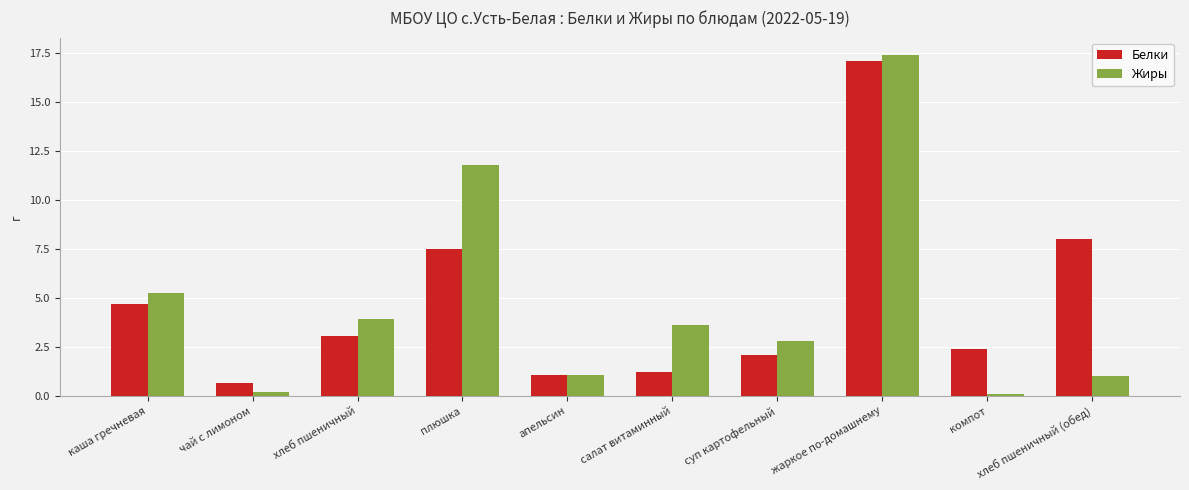

At which label is Белки closest to 8?

хлеб пшеничный (обед)